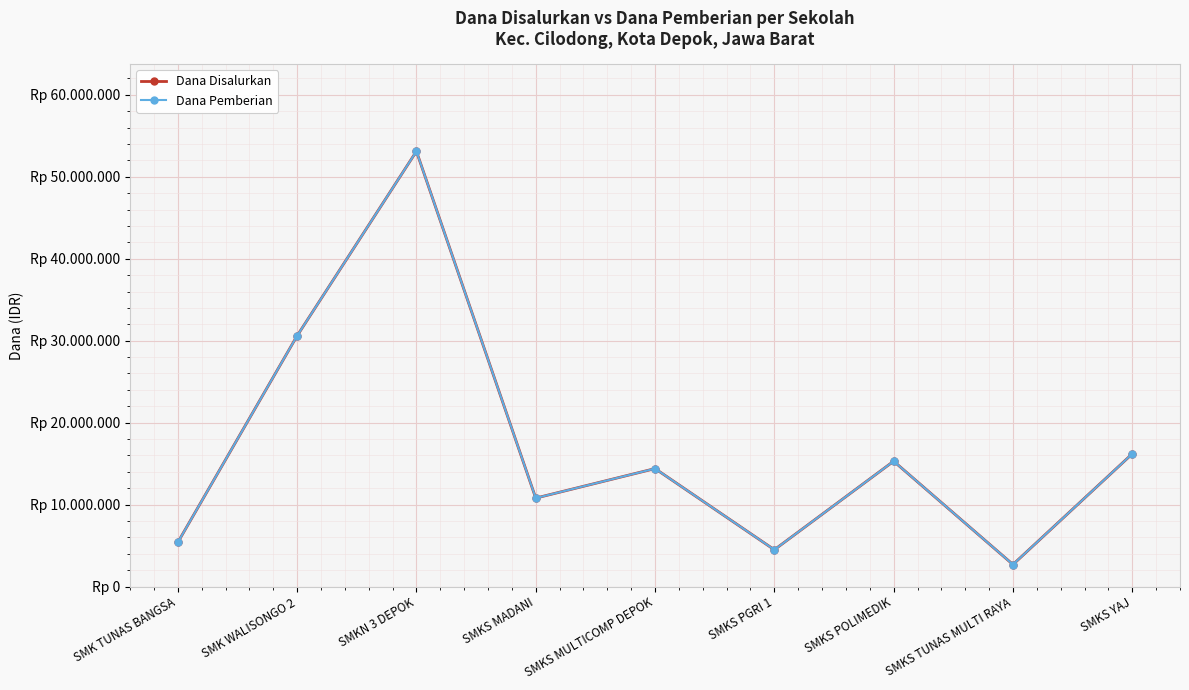

What is the sum of the Dana Disalurkan values at SMKS MULTICOMP DEPOK and SMKN 3 DEPOK?

67500000